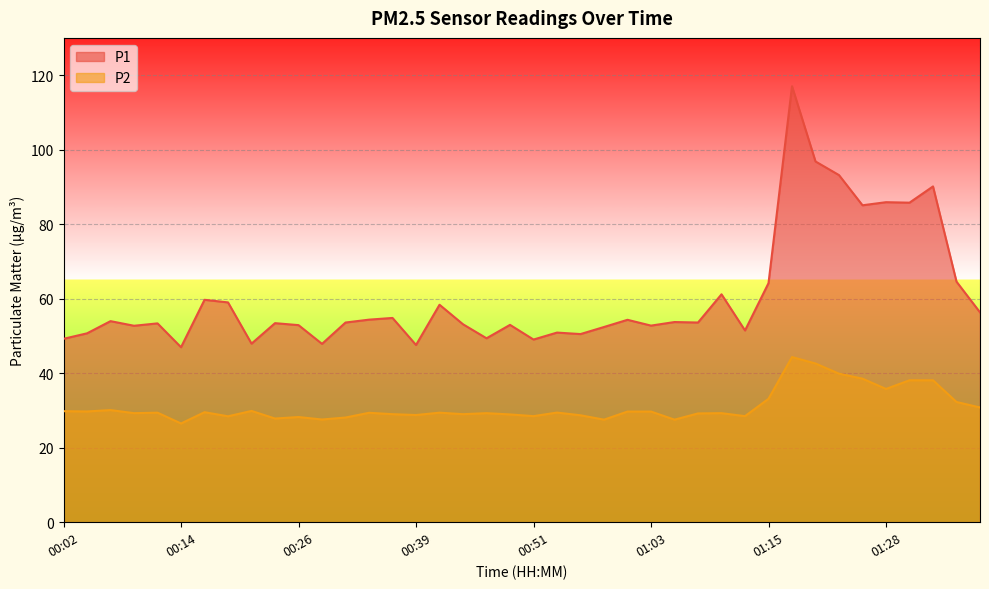

True or false: P2 and P1 intersect in this chart.

False